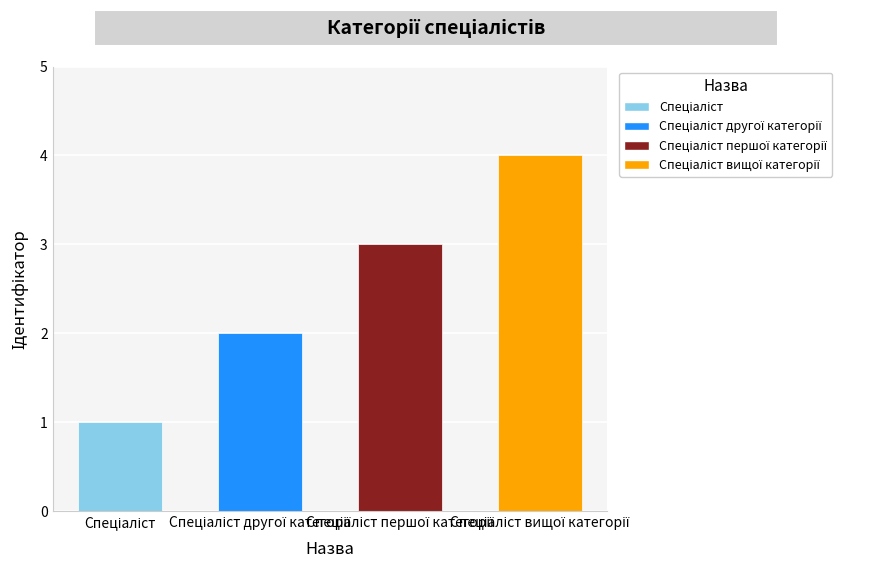

What is the smallest value displayed?

1